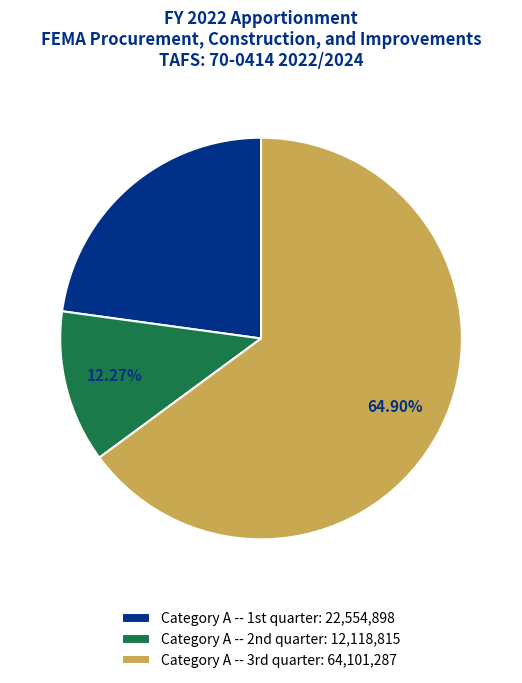

Rank the categories by value from lowest to highest.

Category A -- 2nd quarter, Category A -- 1st quarter, Category A -- 3rd quarter